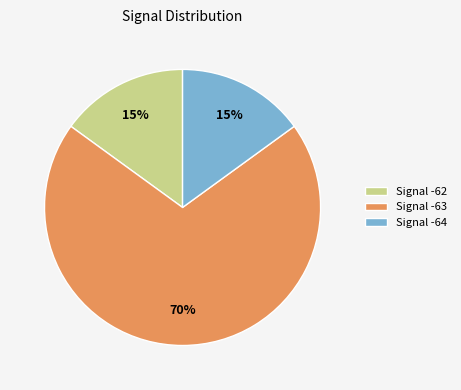

Is there any slice that represents more than half of the pie?

Yes